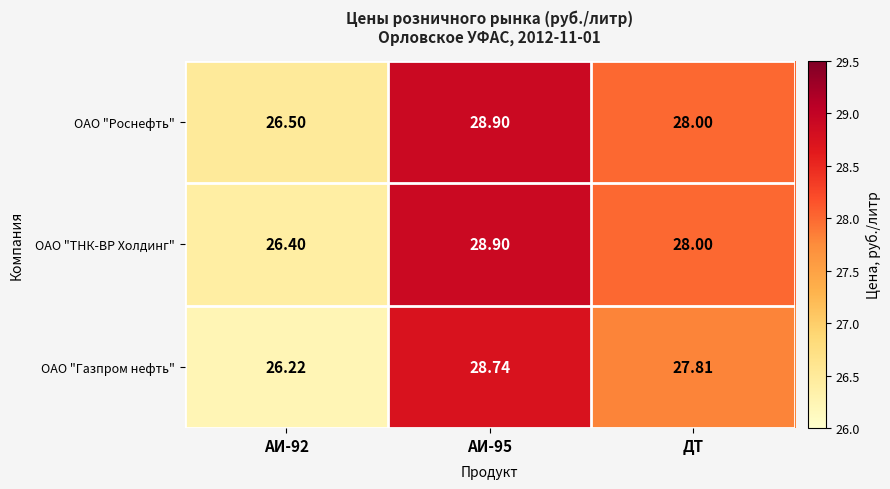

List the series in order of their overall mean, highest first.

ОАО "Роснефть", ОАО "ТНК-ВР Холдинг", ОАО "Газпром нефть"